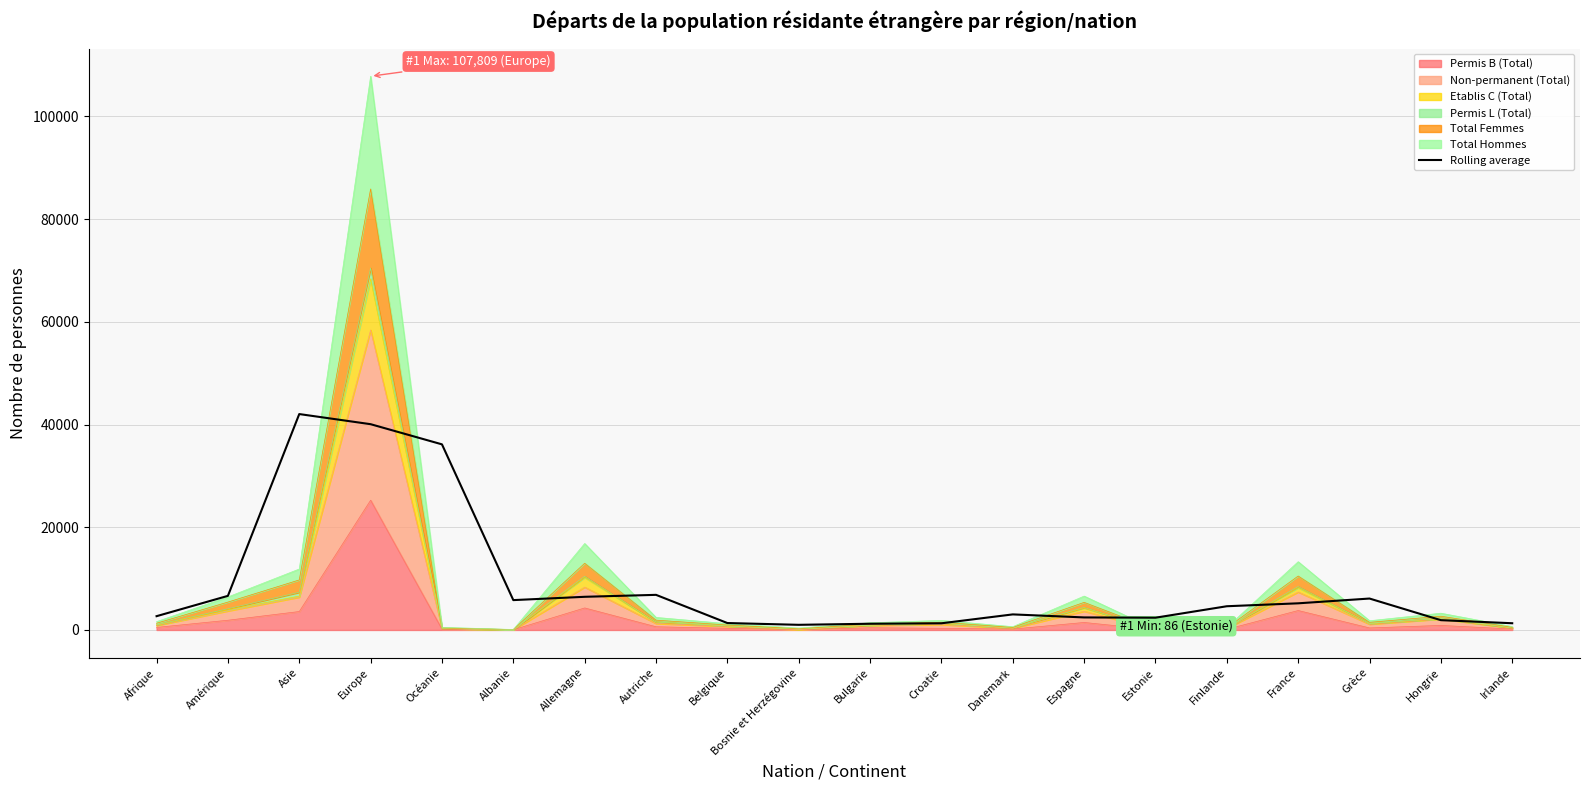

What is the value of the 16th point from the left?

4617.3